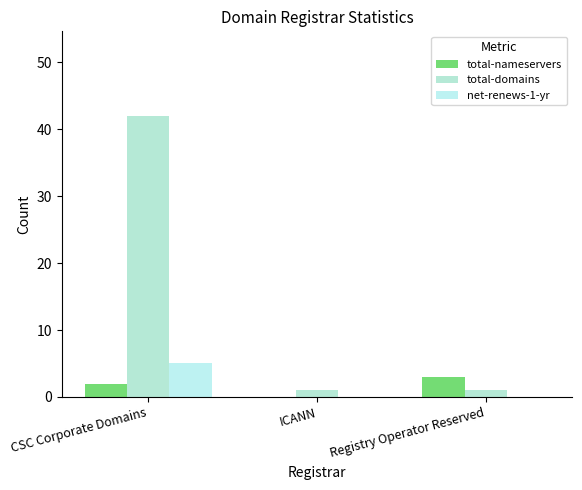

Which series has the largest total across all categories?

total-domains